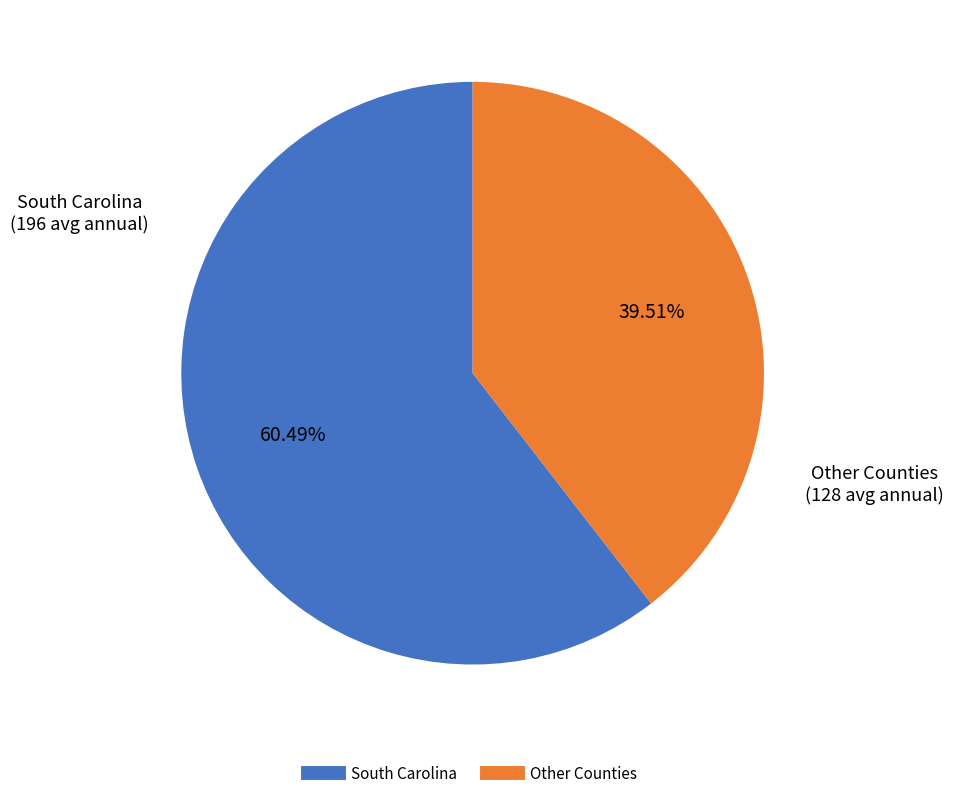

How many segments does this pie chart have?

2